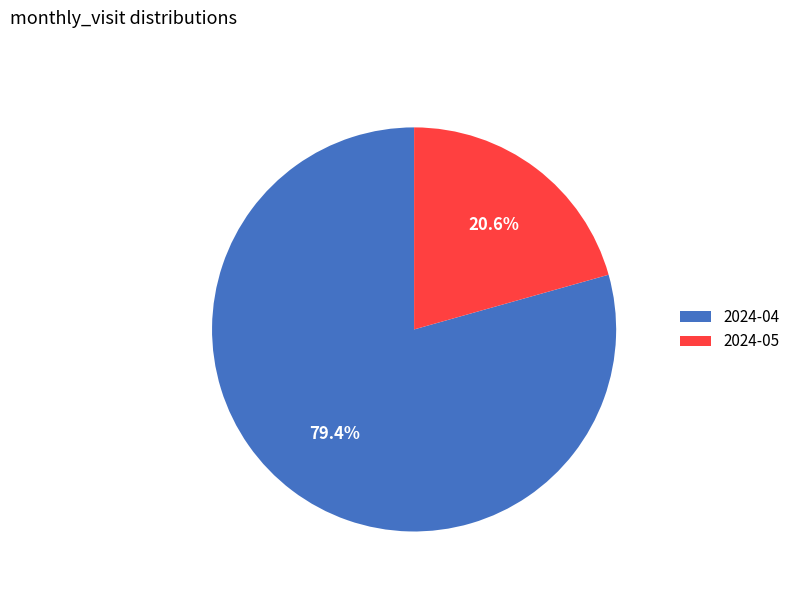

Is there a majority slice in this chart?

Yes